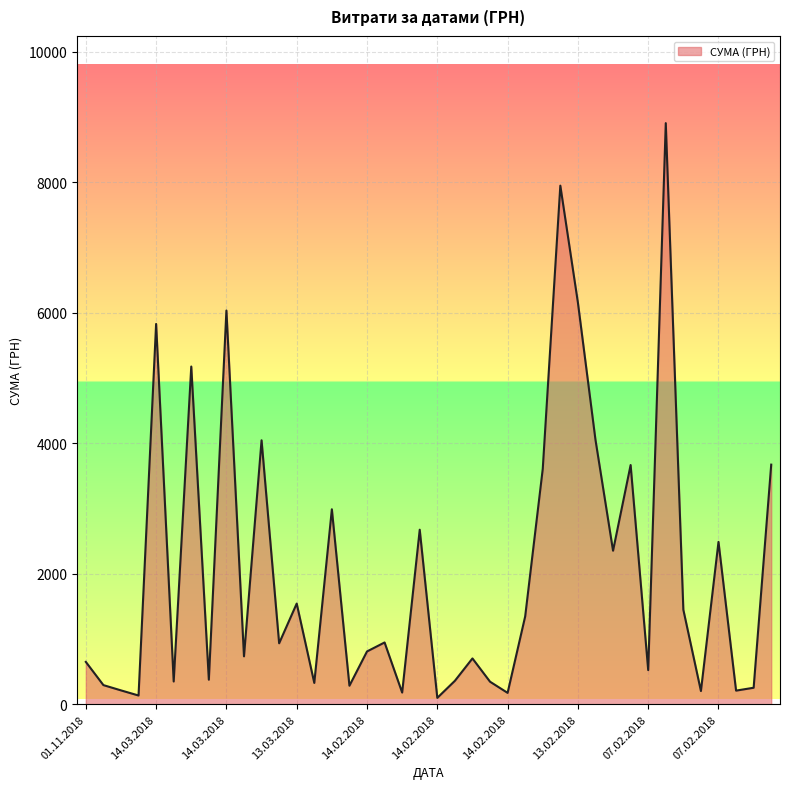

What is the average value?

2076.0